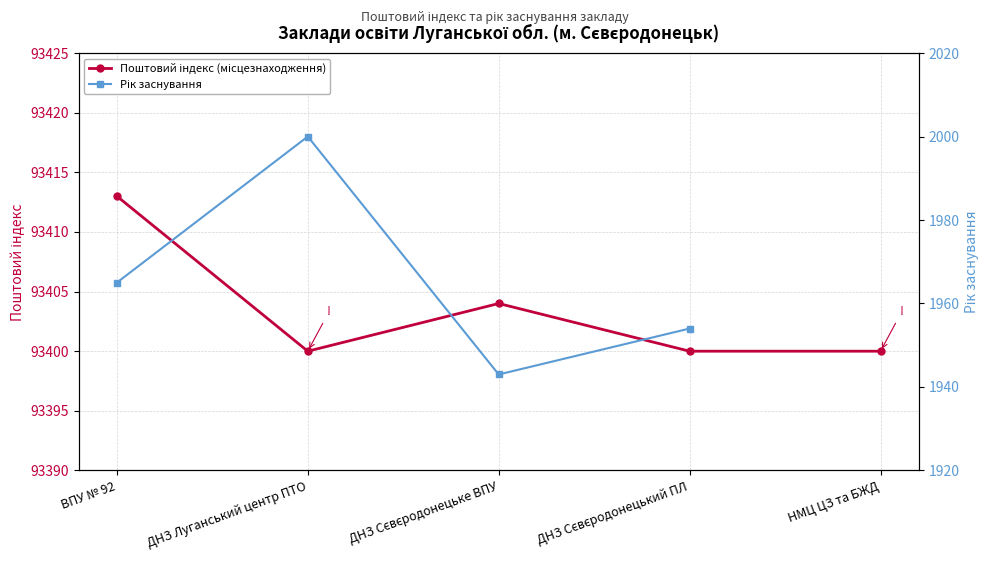

At which label is Рік заснування closest to 1971?

ВПУ № 92